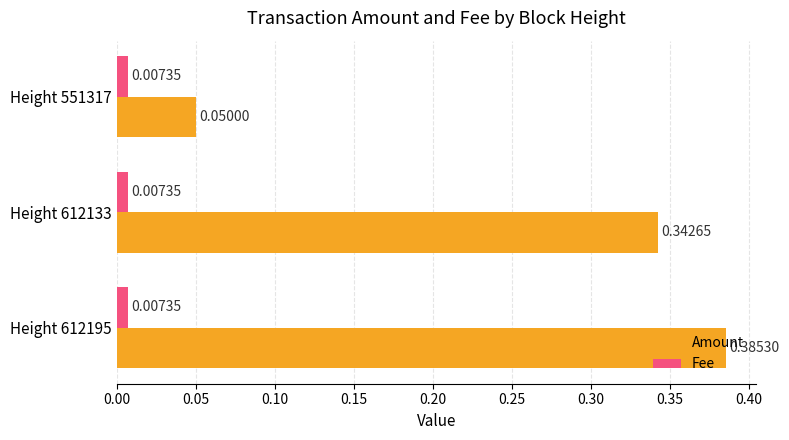

Which series has the largest total across all categories?

Amount